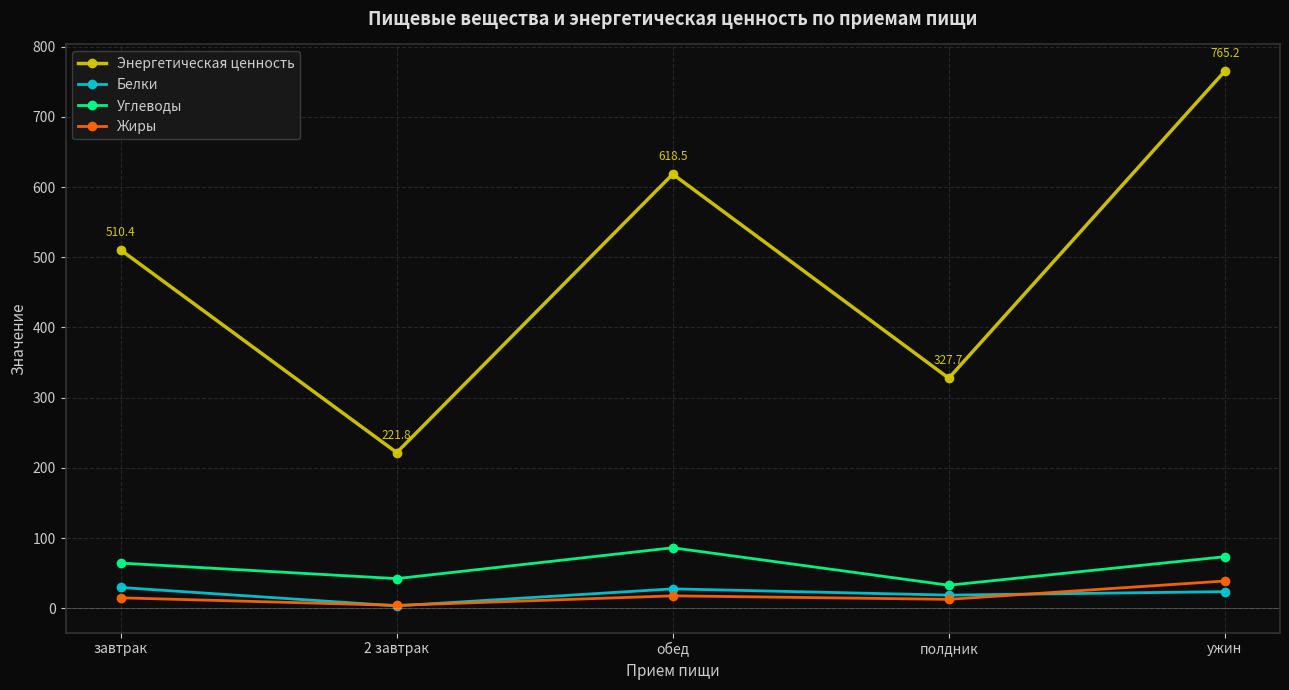

True or false: Энергетическая ценность and Углеводы intersect in this chart.

False